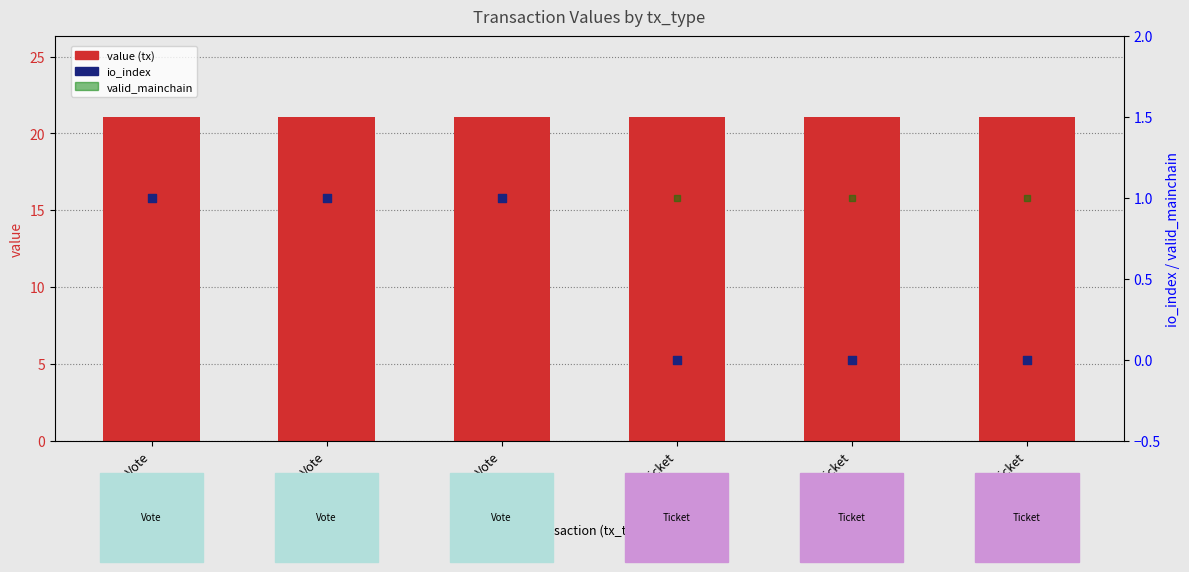

At how many categories does at least one series exceed 8?

6